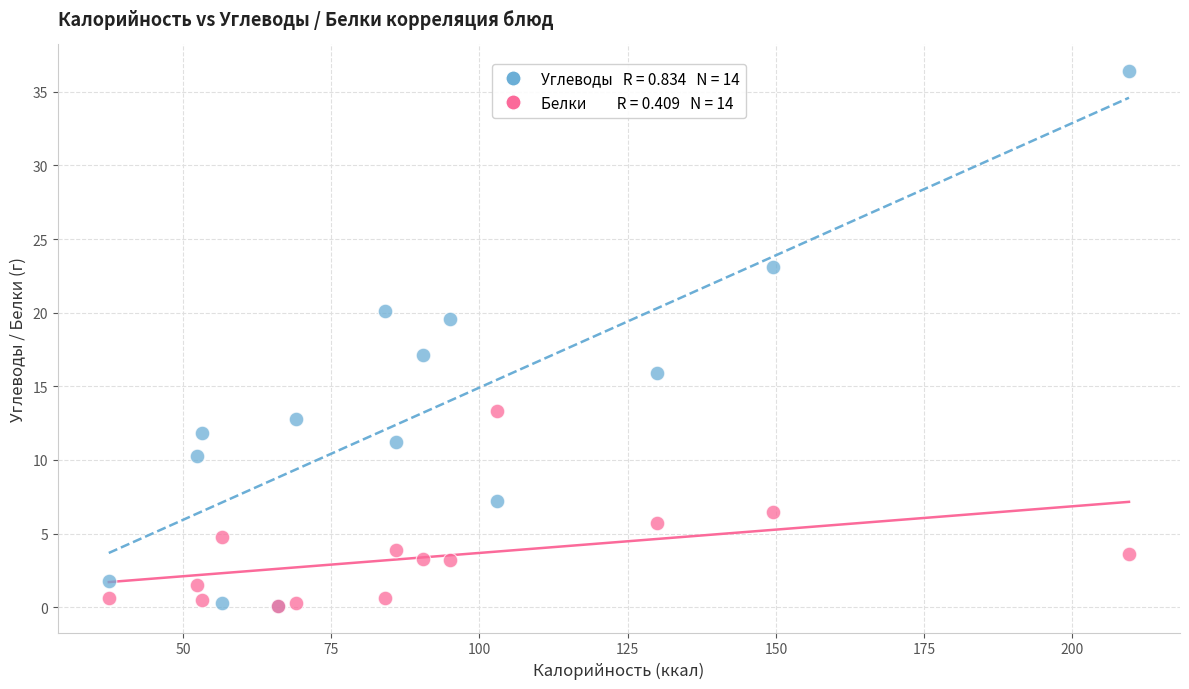

Across all series, what Y value is closest to 18?

17.1